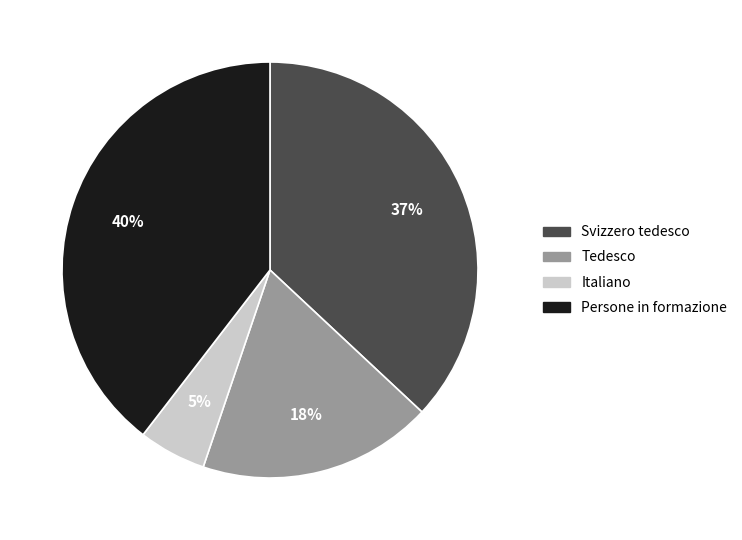

Does Tedesco represent more than half of the total?

No